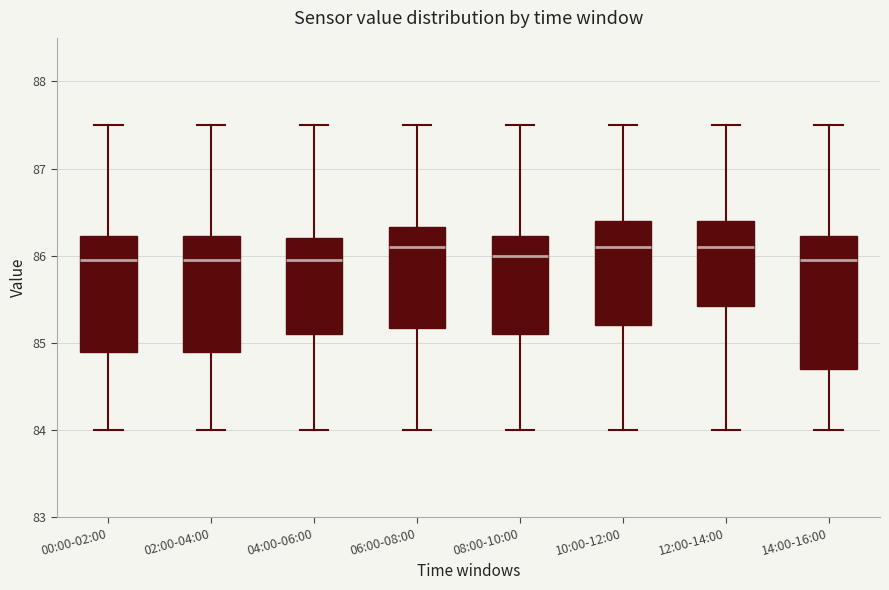

Reading left to right, read every box against the y-axis: the position of its median line, the range the box covers, and the ends of its whiskers. The values are not printed on the chart, so give them approximately, as read against the axis.

00:00-02:00: median 86.0, box 84.9 to 86.2, whiskers 84.0 to 87.5
02:00-04:00: median 86.0, box 84.9 to 86.2, whiskers 84.0 to 87.5
04:00-06:00: median 86.0, box 85.1 to 86.2, whiskers 84.0 to 87.5
06:00-08:00: median 86.1, box 85.2 to 86.3, whiskers 84.0 to 87.5
08:00-10:00: median 86.0, box 85.1 to 86.2, whiskers 84.0 to 87.5
10:00-12:00: median 86.1, box 85.2 to 86.4, whiskers 84.0 to 87.5
12:00-14:00: median 86.1, box 85.4 to 86.4, whiskers 84.0 to 87.5
14:00-16:00: median 86.0, box 84.7 to 86.2, whiskers 84.0 to 87.5